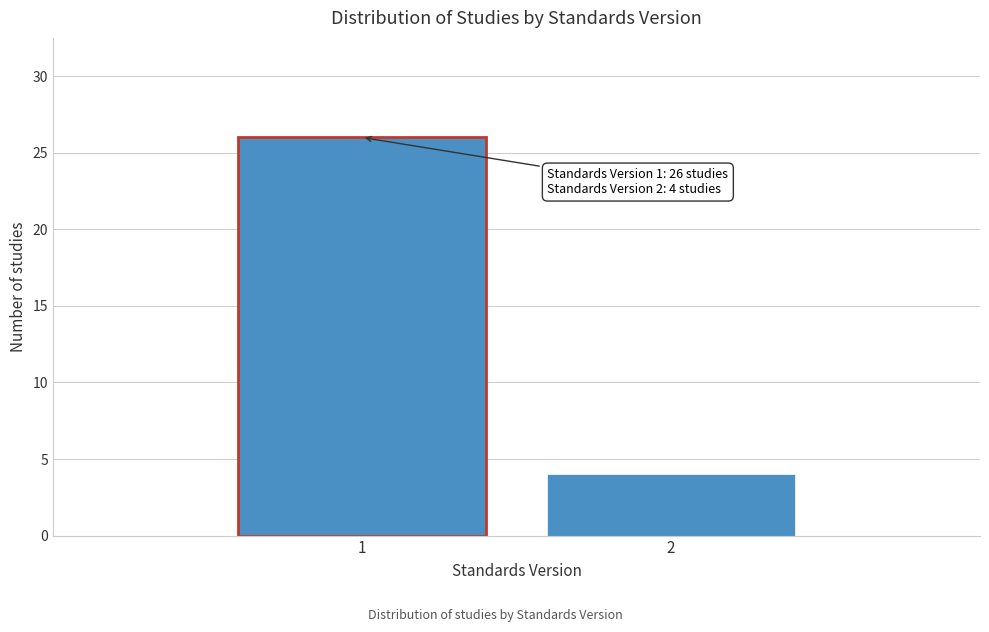

Reading left to right, transcribe all the data shown in this chart.

1=26	2=4